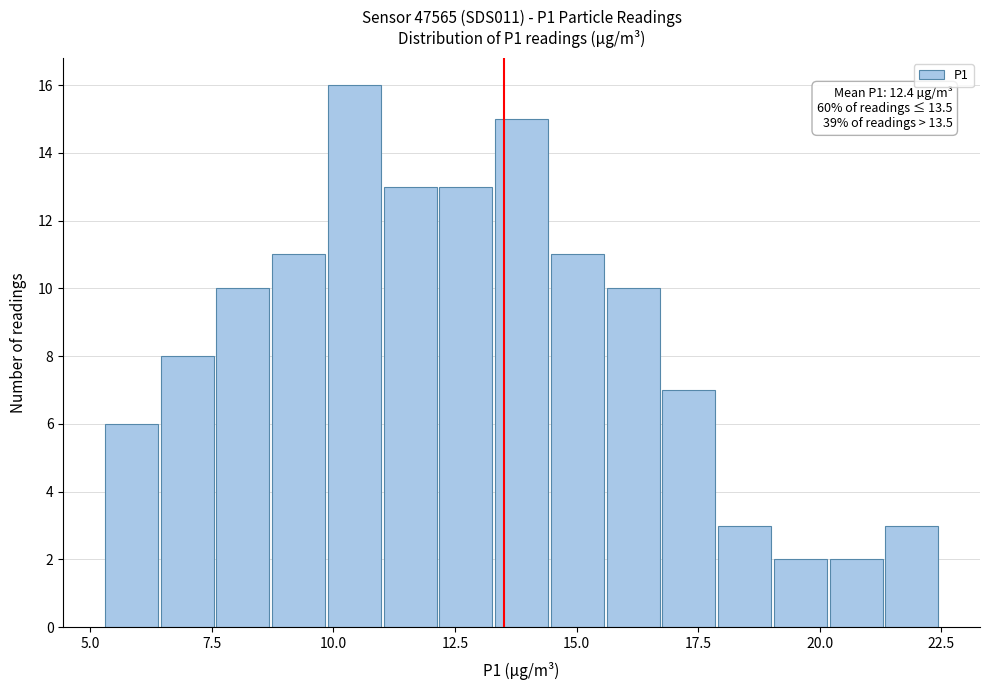

Read against the x-axis, roughly where is the centre of the tallest bar?

10.5